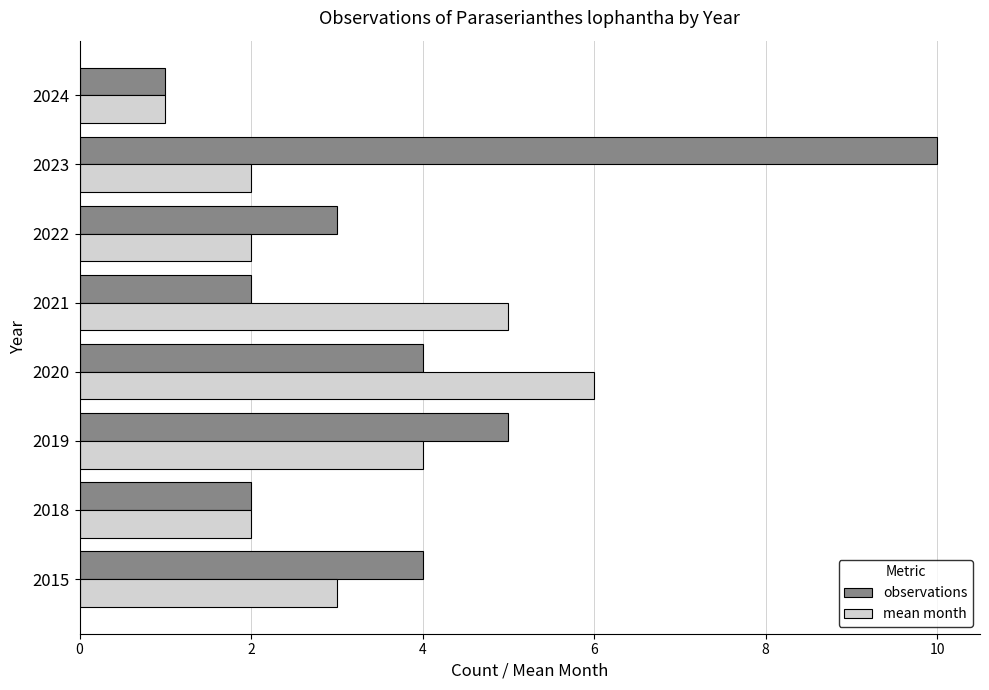

What is the sum of all mean month values?

25